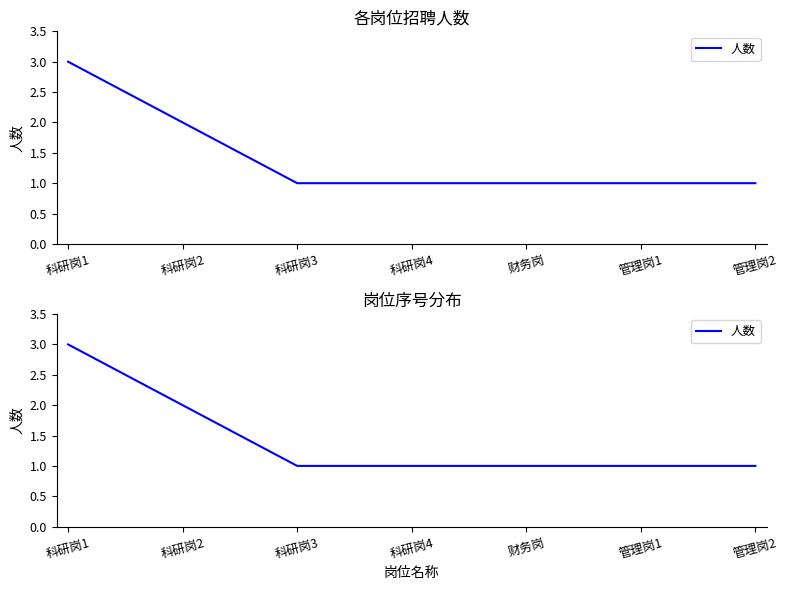

Reading left to right, list all the values displayed in this chart.

3	2	1	1	1	1	1